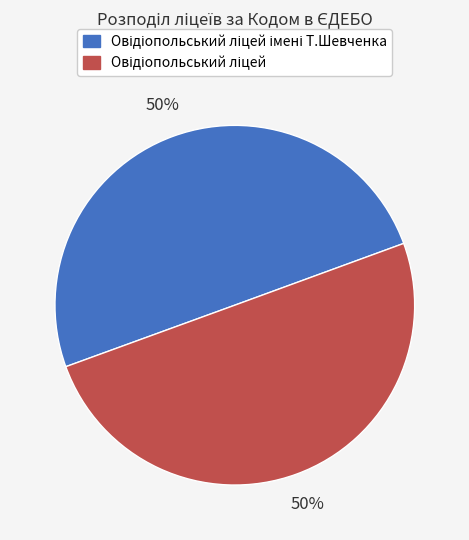

The Овідіопольський ліцей slice represents 50% of the pie. True or false?

True